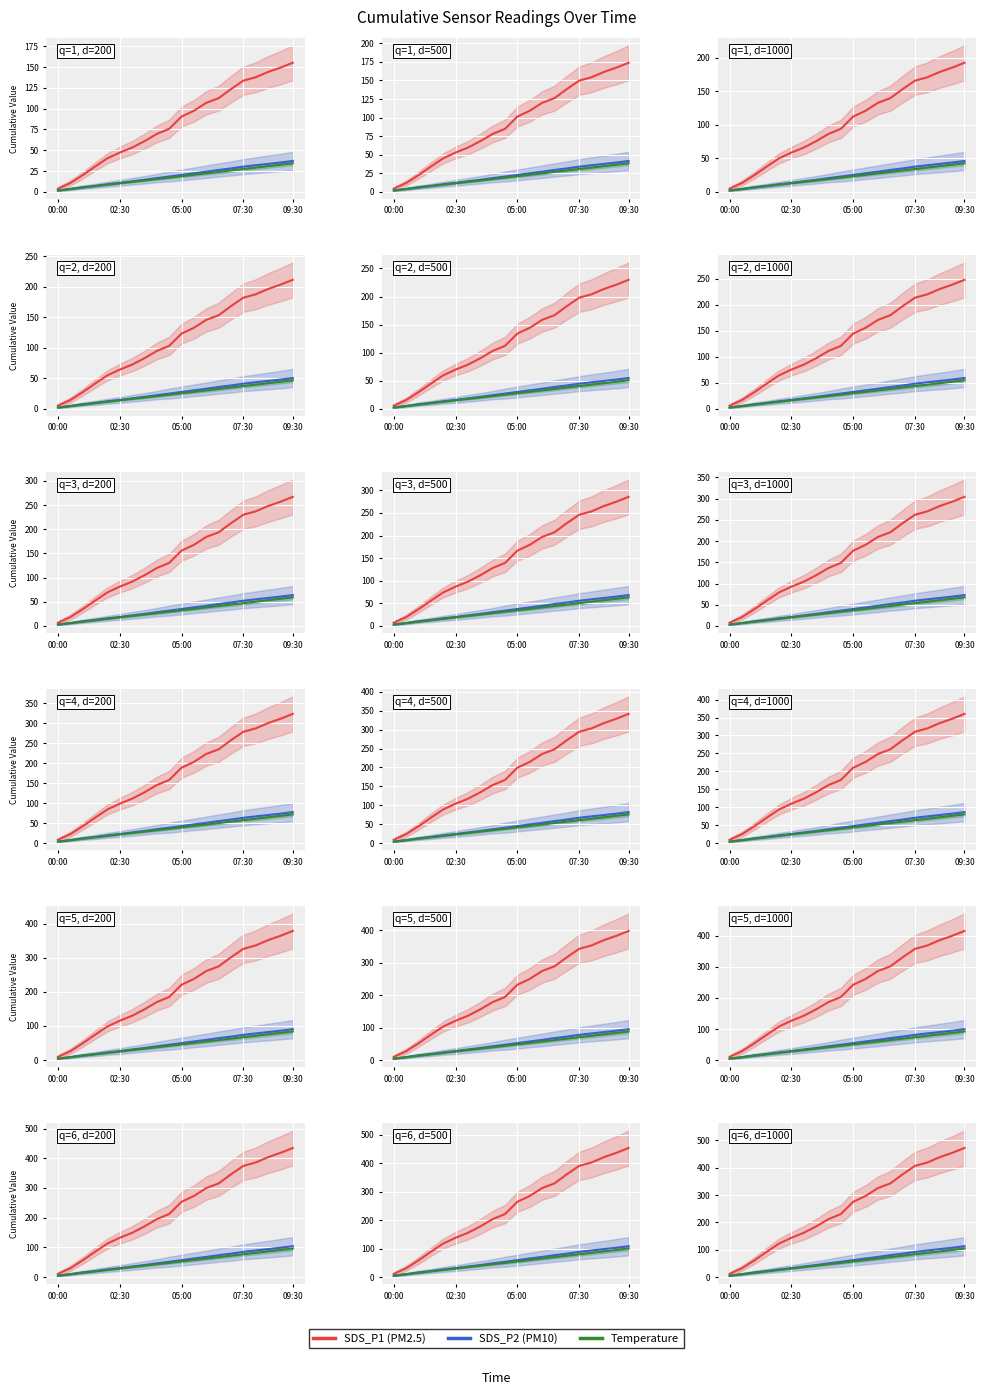

True or false: SDS_P1 and SDS_P2 intersect in this chart.

False